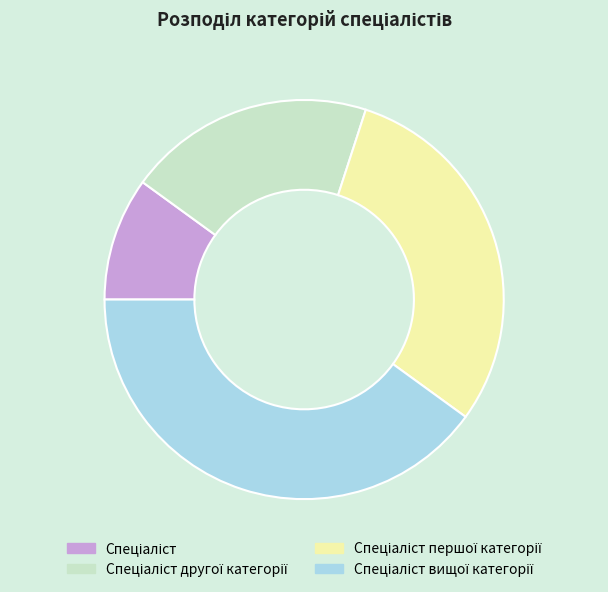

Is there a majority slice in this chart?

No